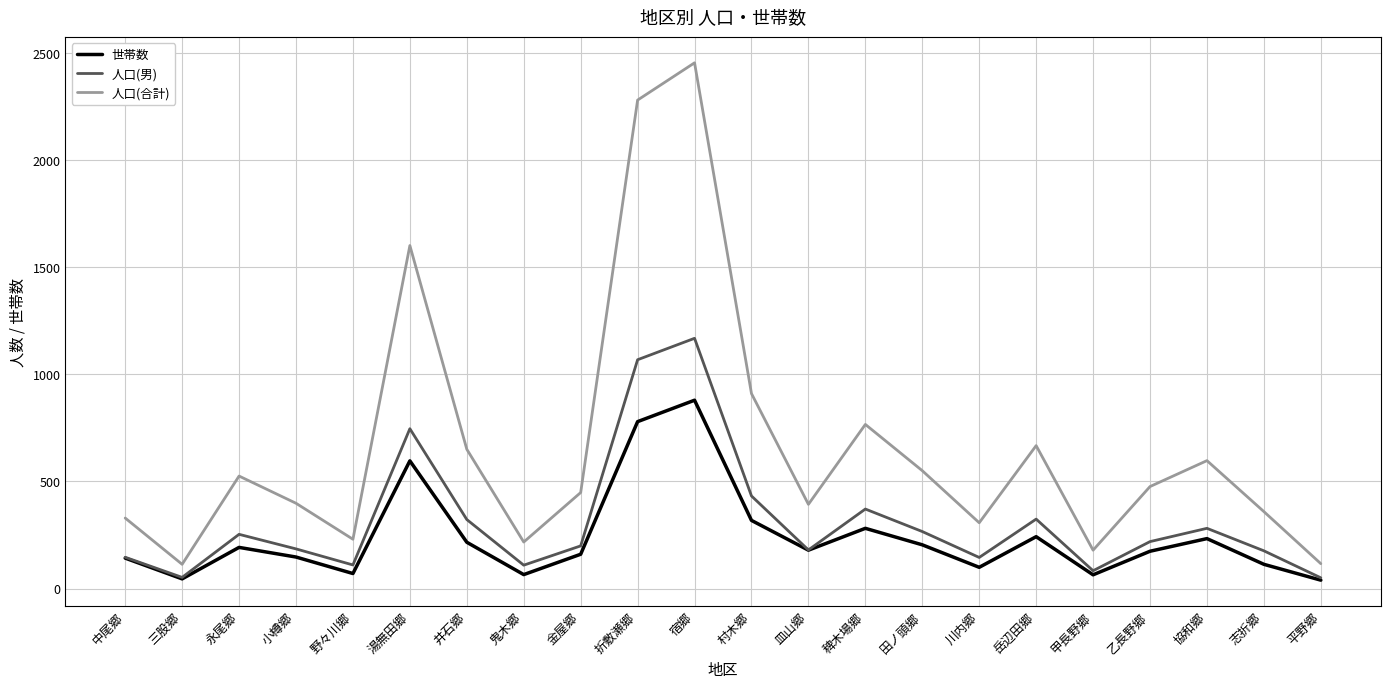

At how many categories does at least one series exceed 2312?

1